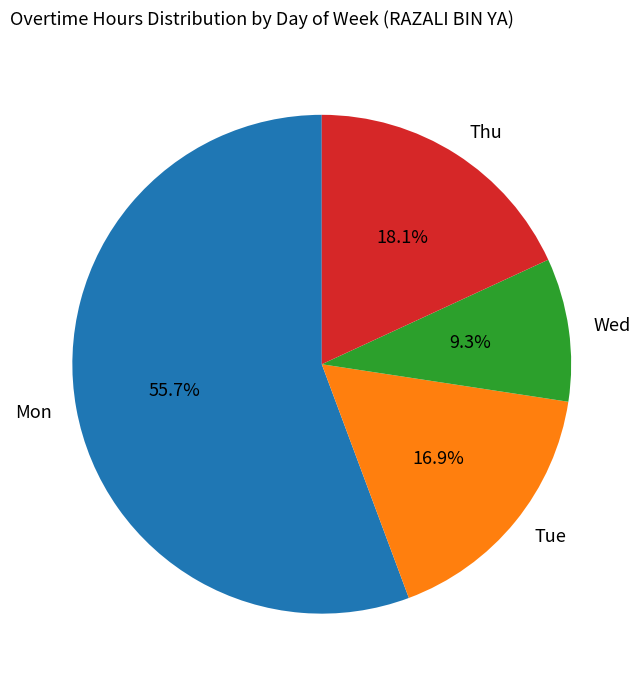

Does Mon account for over 50% of the chart?

Yes